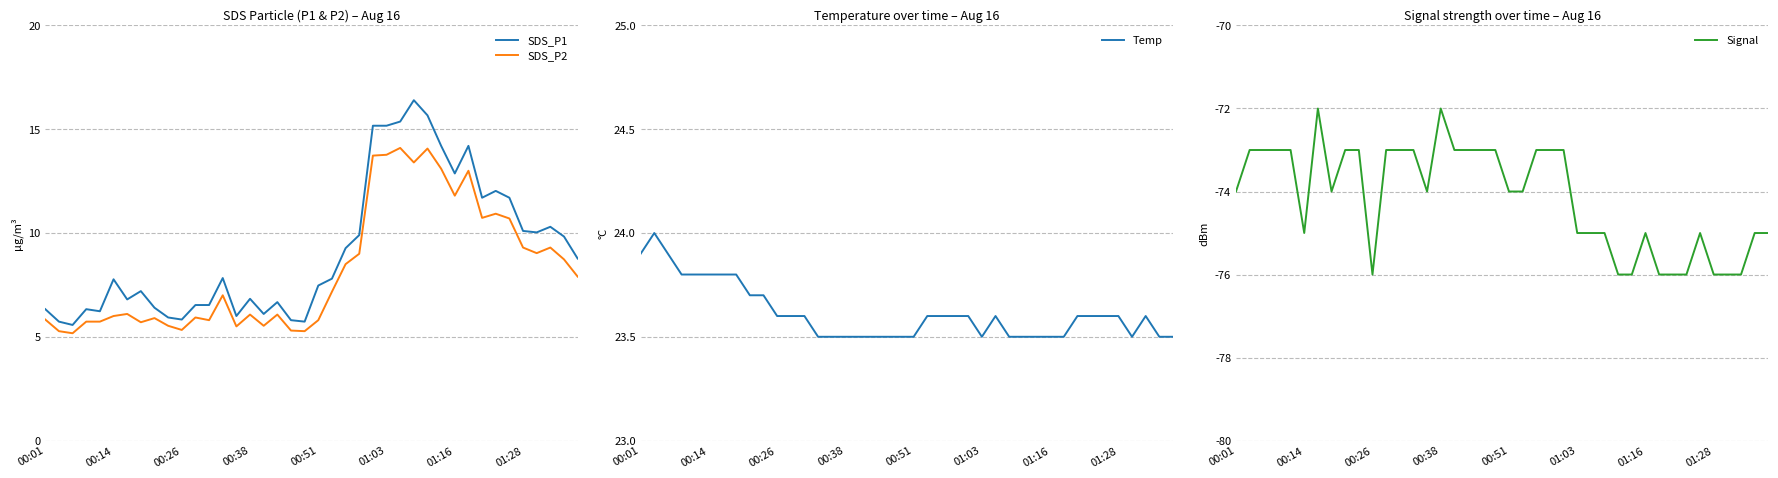

At how many categories does at least one series exceed -56?

40